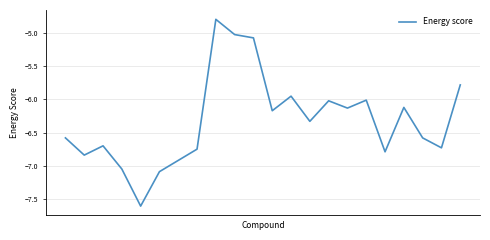

What is the difference between the maximum and minimum values?

2.8